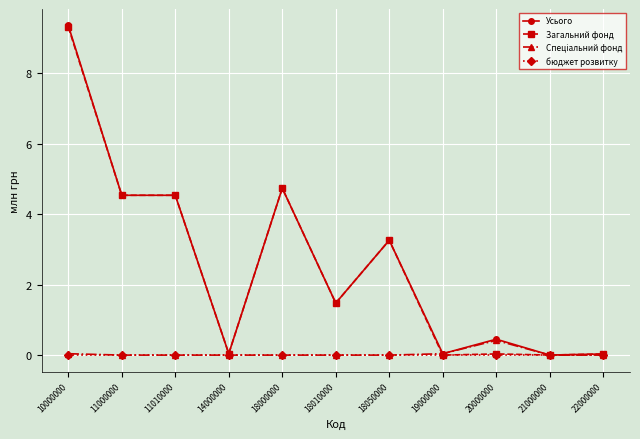

What is the average value of the Усього series?

2.6